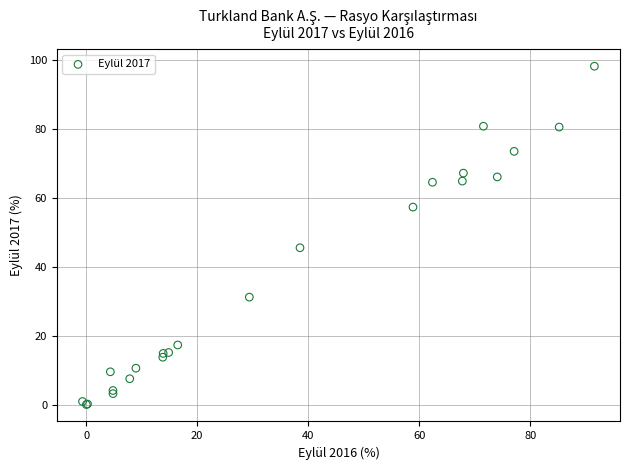

What Y value in the scatter plot is closest to 49?

45.5